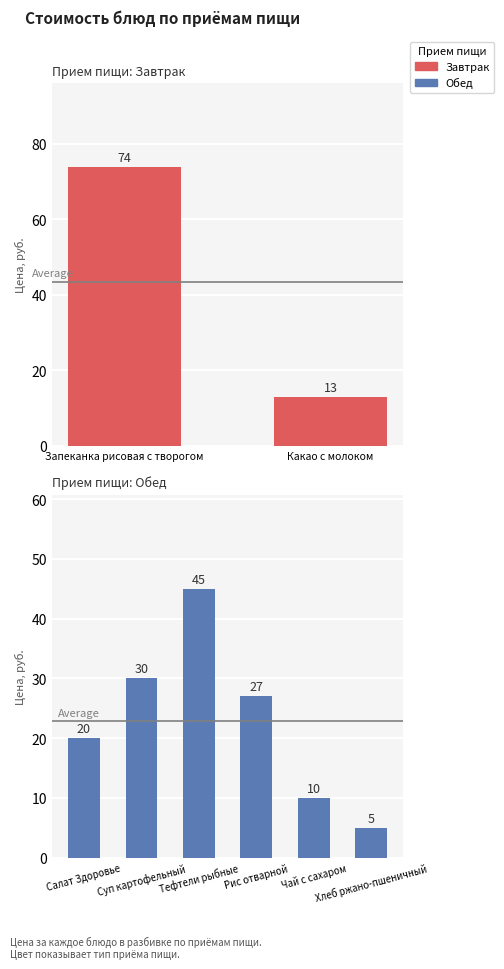

Where is the data nearest to the value 25?

Рис отварной